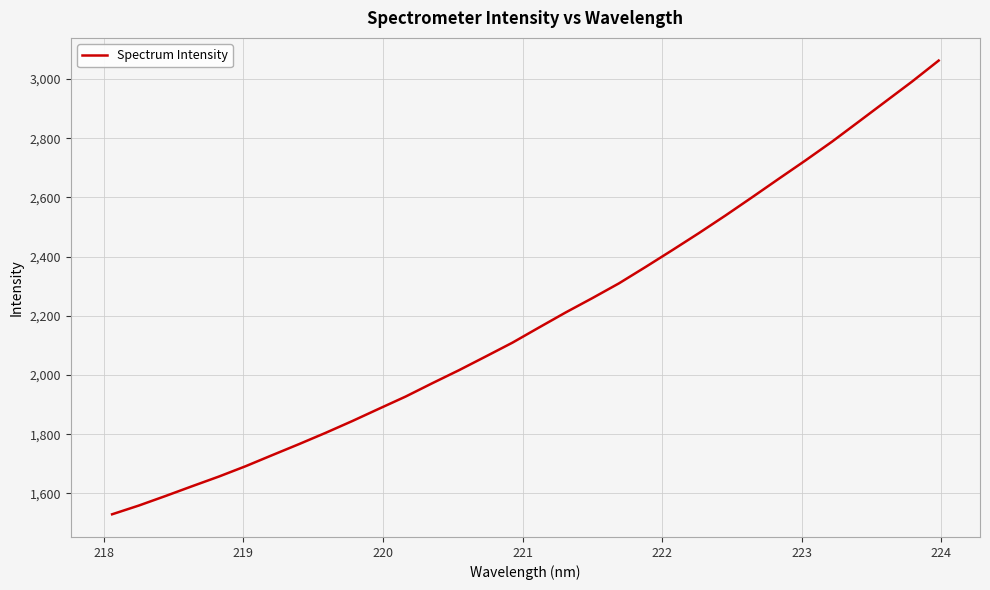

What is the difference between the maximum and minimum values?

1532.7